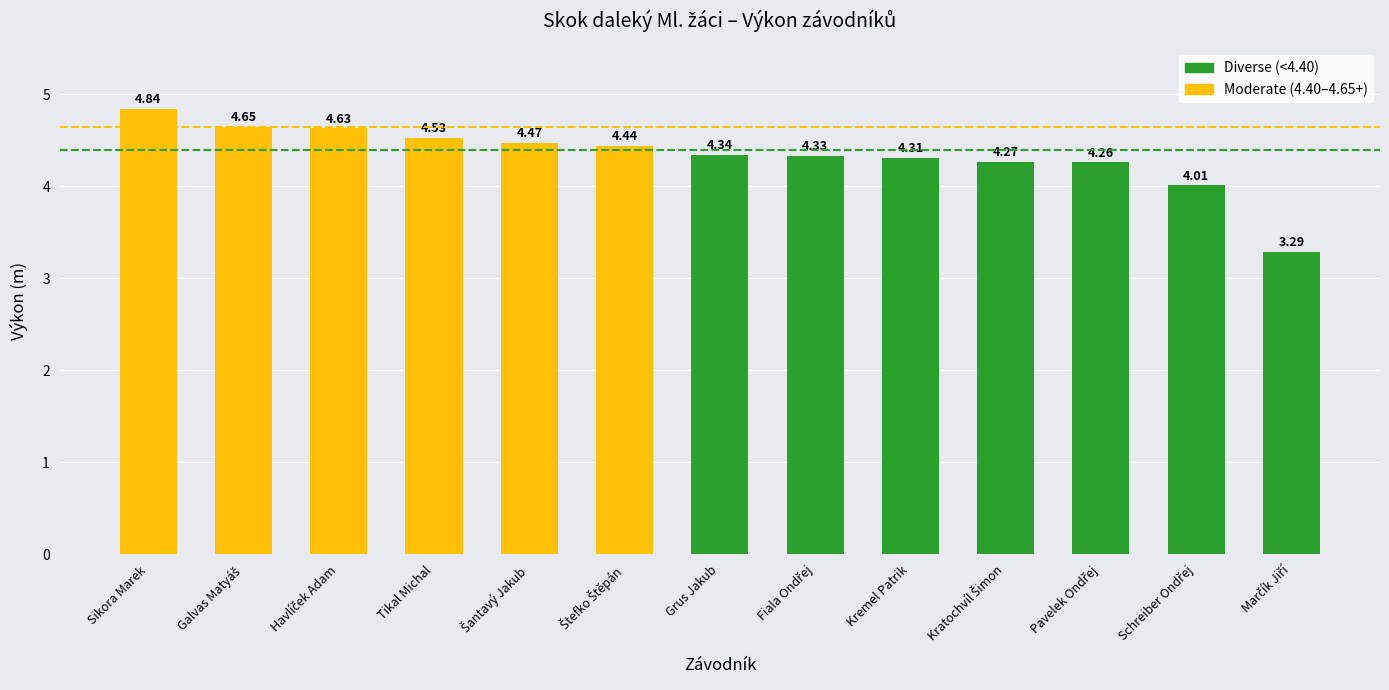

Which category has the highest value across all series?

Sikora Marek